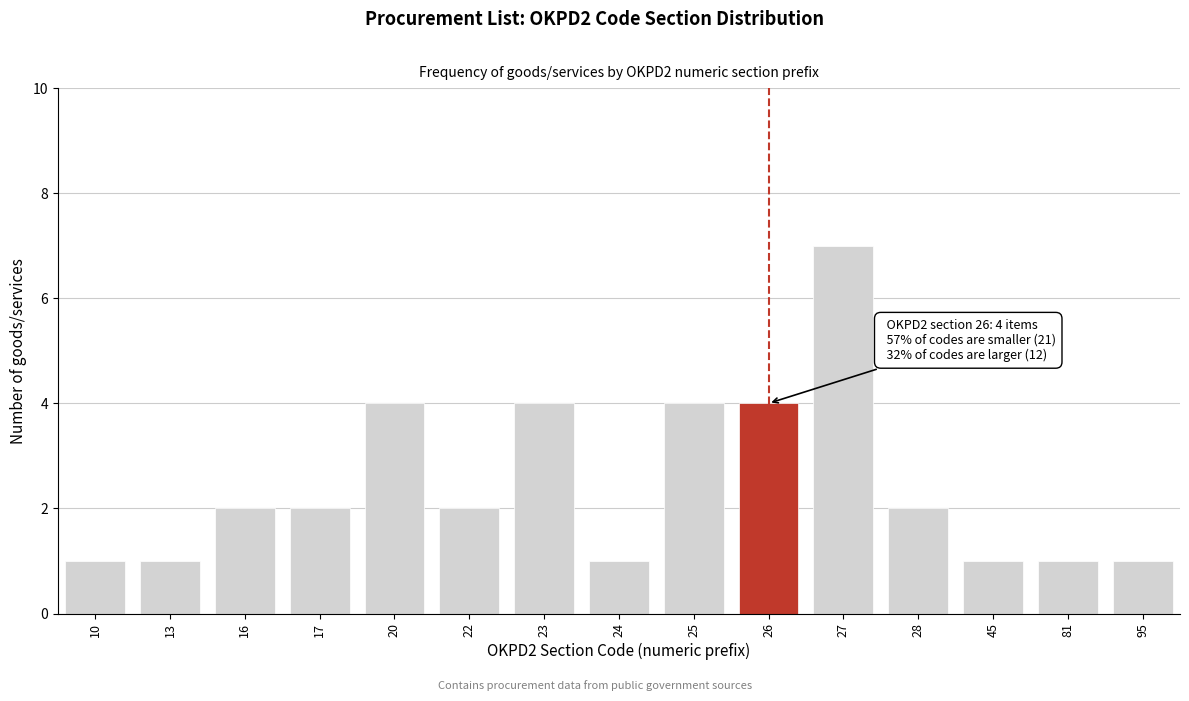

Reading right to left, what are all the values shown in this chart?

95=1	81=1	45=1	28=2	27=7	26=4	25=4	24=1	23=4	22=2	20=4	17=2	16=2	13=1	10=1